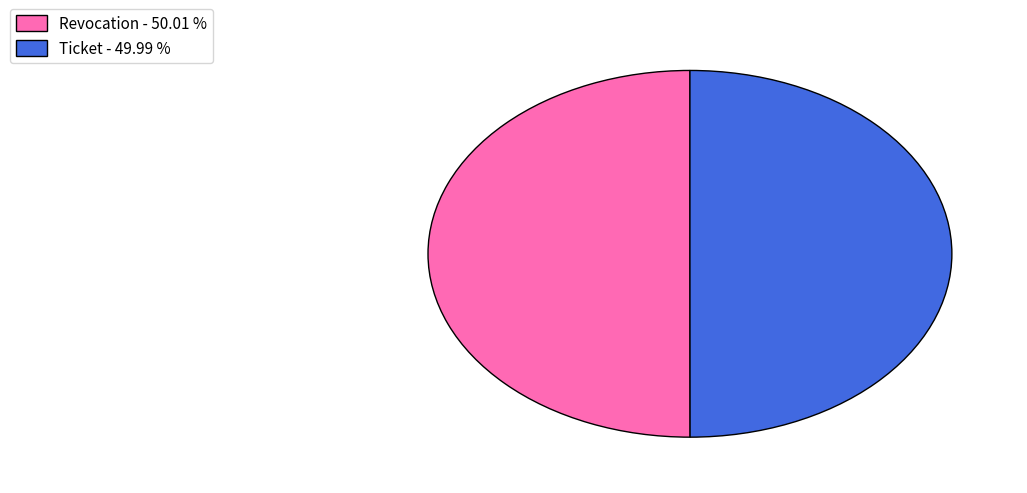

Count the number of slices in the pie.

2